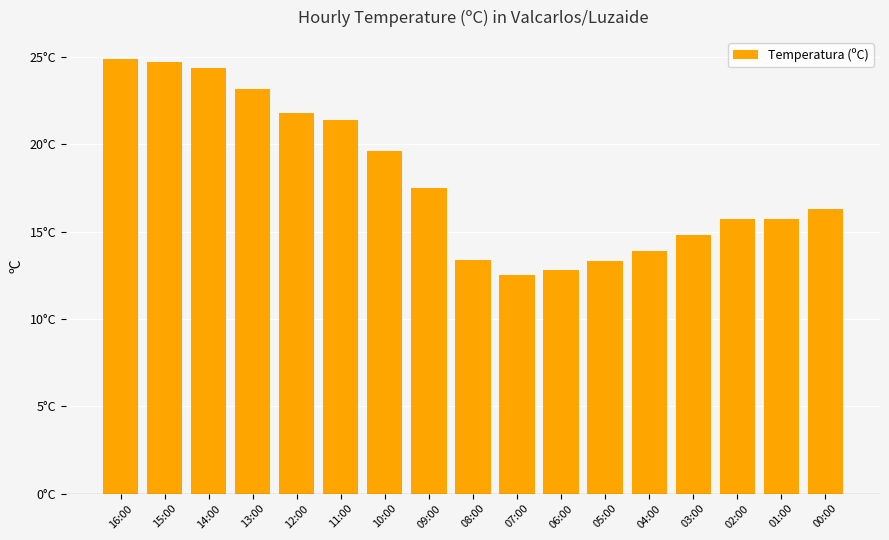

What is the smallest value displayed?

12.5